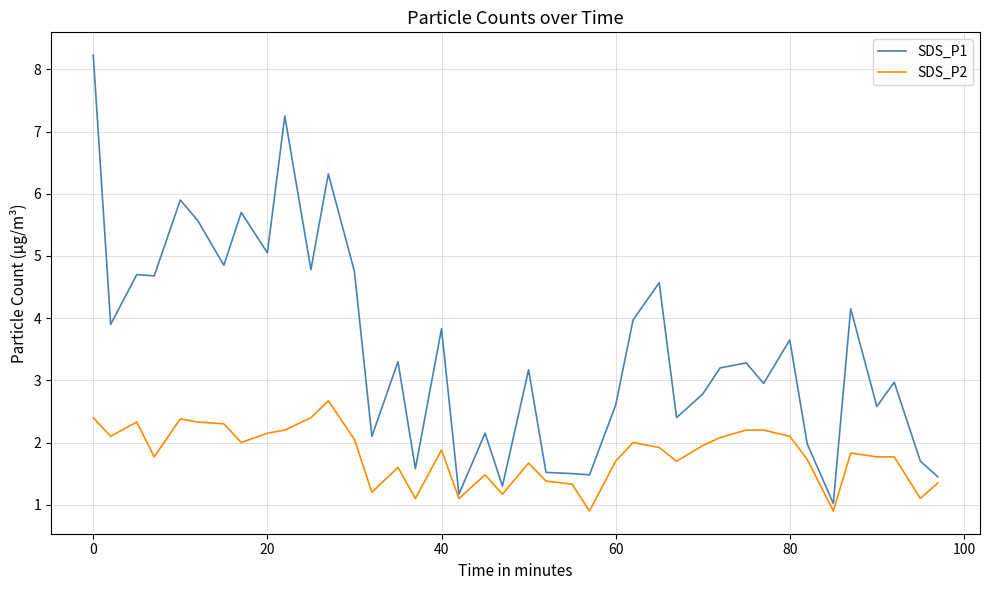

Rank the series by their average value, from lowest to highest.

SDS_P2, SDS_P1